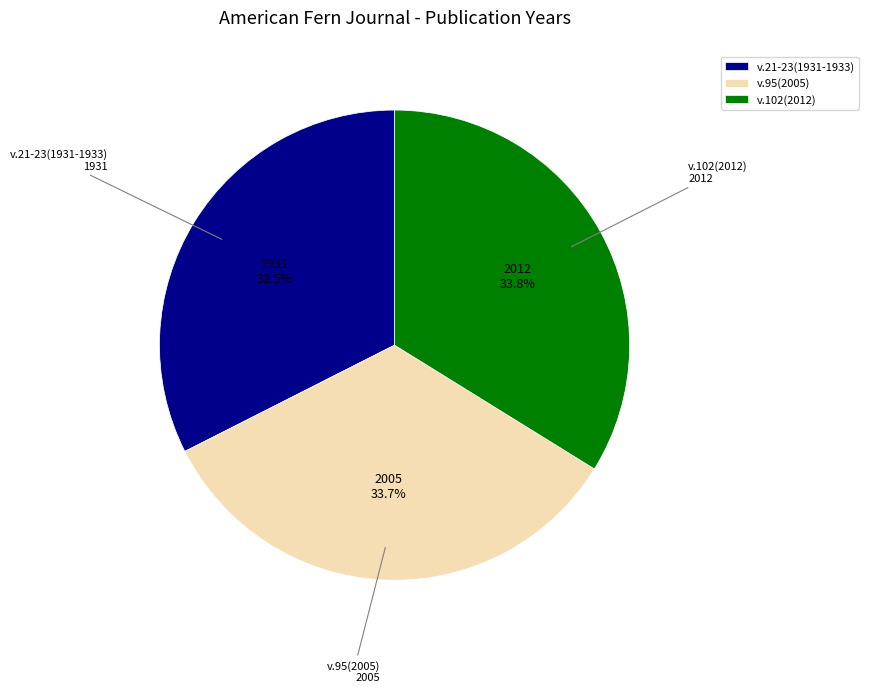

What is the smallest slice in the pie chart?

v.21-23(1931-1933)